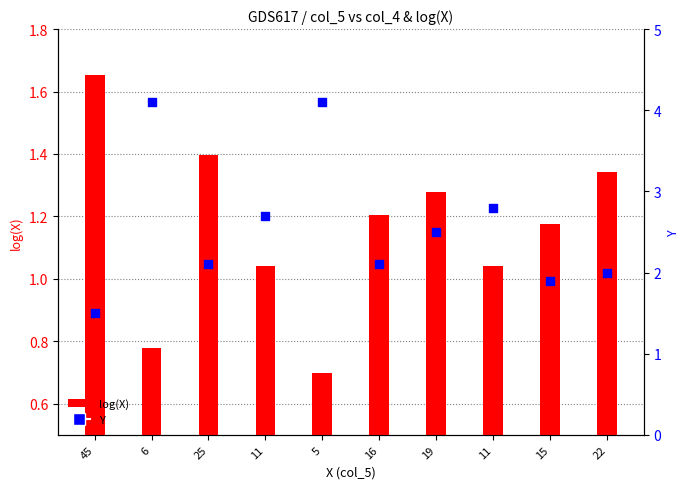

Which series contains the lowest Y value?

log(X)